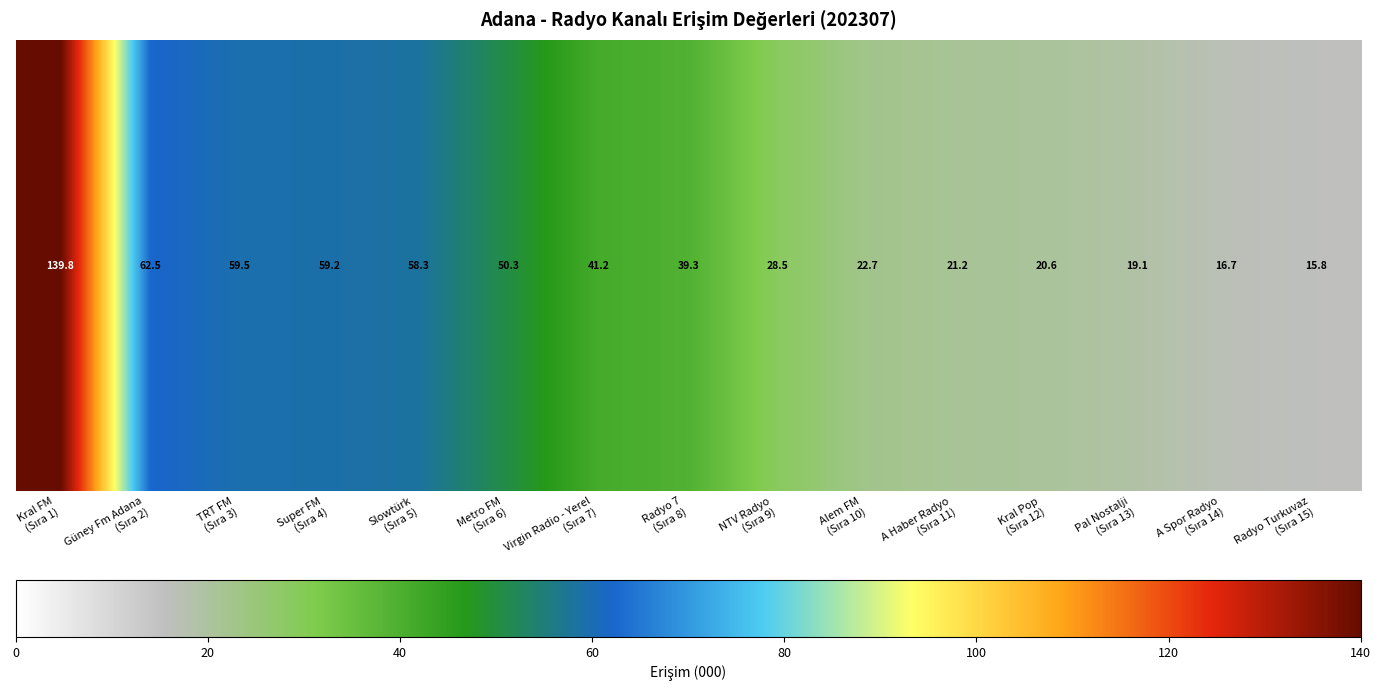

Where is the data nearest to the value 77?

Güney Fm Adana
(Sıra 2)